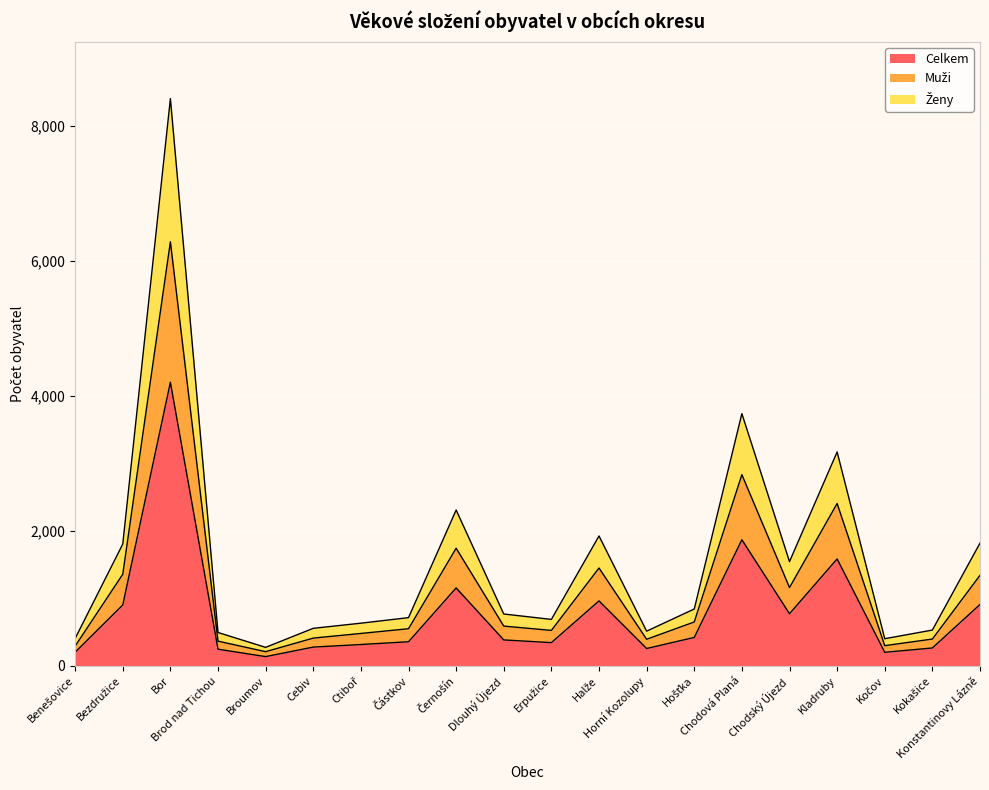

How many lines are shown in the chart?

3